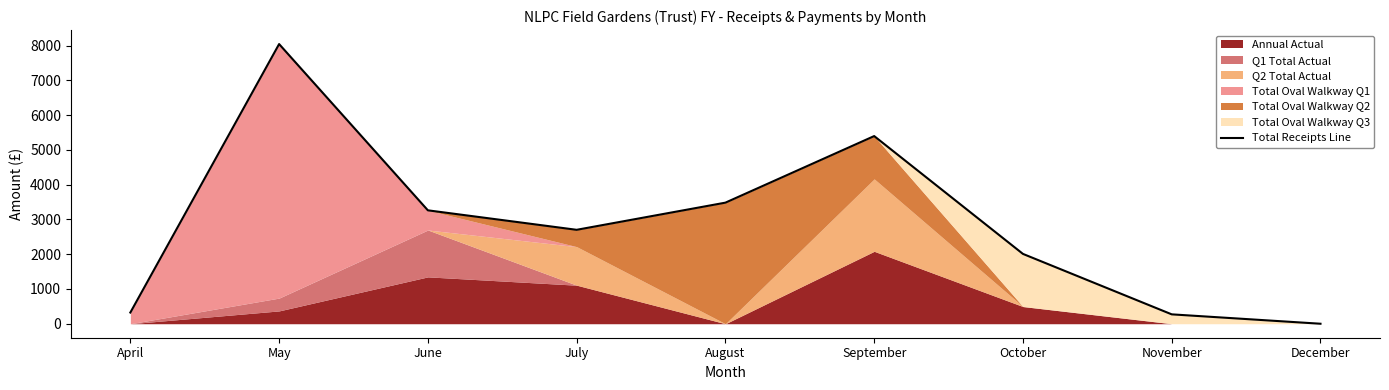

What is the greatest value displayed?

8045.1